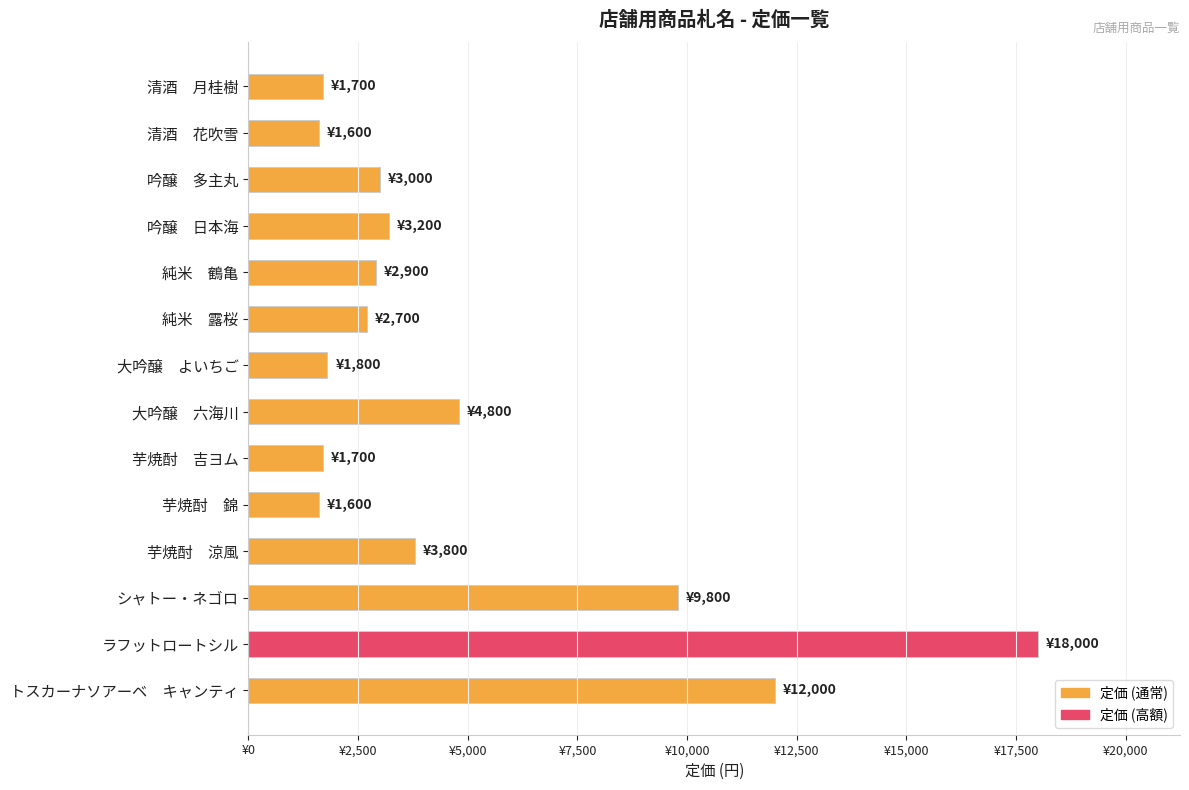

What is the sum of all values?

68600